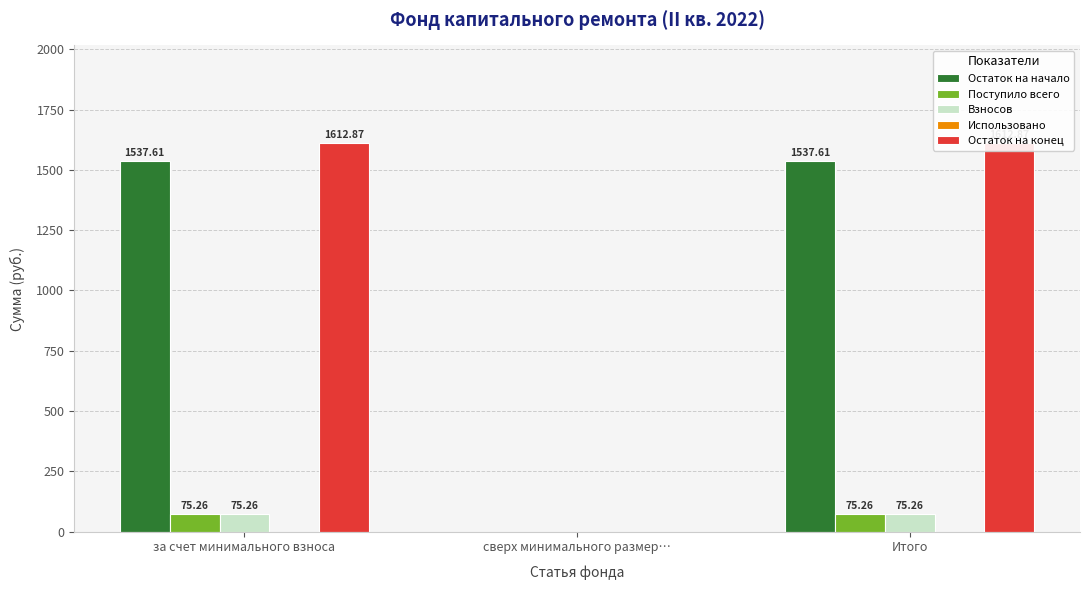

What is the label of the 1st bar from the right?

Итого